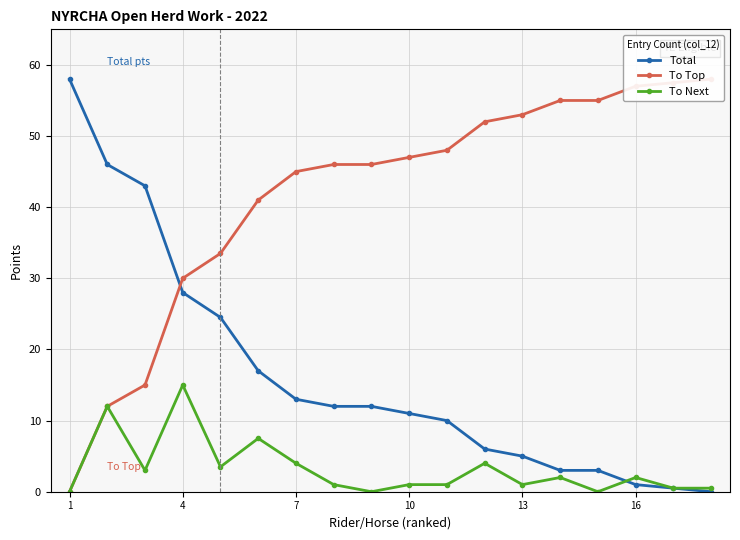

Which category has the highest value in the To Next series?

4